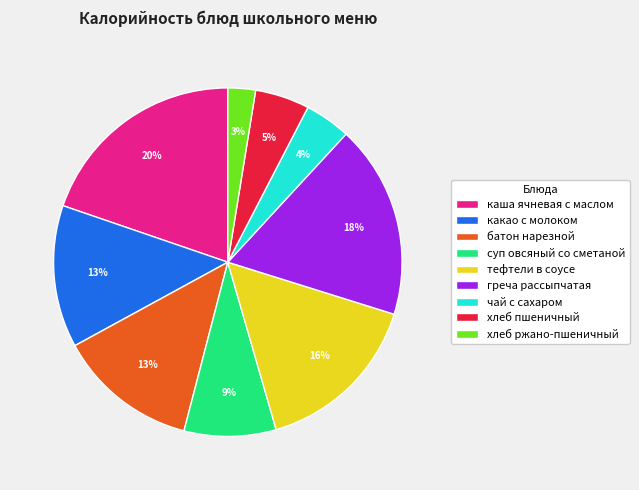

Does any single category account for the majority?

No